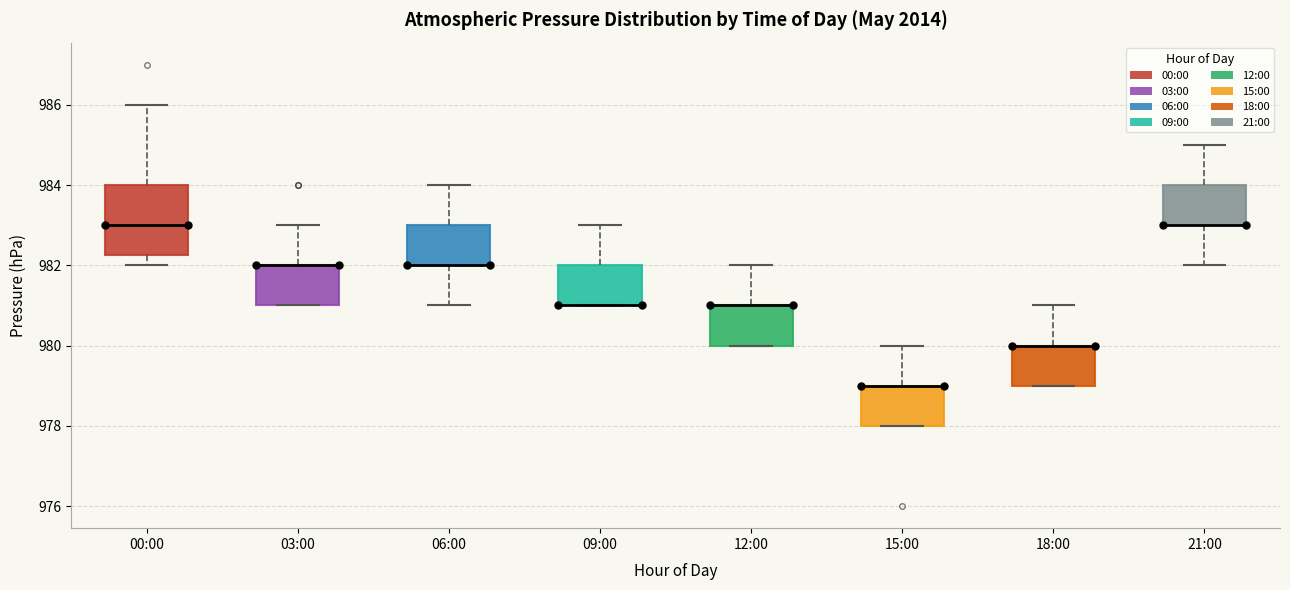

Reading left to right, transcribe this box plot: for each box, give where its median line is, the range the box spans, and where its two whiskers end, as read against the y-axis. The values are not printed on the chart, so give them approximately, as read against the axis.

00:00: median 983.0, box 982.2 to 984.0, whiskers 982.0 to 986.0
03:00: median 982.0 (drawn on the box's upper edge), box 981.0 to 982.0, whiskers 981.0 to 983.0
06:00: median 982.0 (drawn on the box's lower edge), box 982.0 to 983.0, whiskers 981.0 to 984.0
09:00: median 981.0 (drawn on the box's lower edge), box 981.0 to 982.0, whiskers 981.0 to 983.0
12:00: median 981.0 (drawn on the box's upper edge), box 980.0 to 981.0, whiskers 980.0 to 982.0
15:00: median 979.0 (drawn on the box's upper edge), box 978.0 to 979.0, whiskers 978.0 to 980.0
18:00: median 980.0 (drawn on the box's upper edge), box 979.0 to 980.0, whiskers 979.0 to 981.0
21:00: median 983.0 (drawn on the box's lower edge), box 983.0 to 984.0, whiskers 982.0 to 985.0